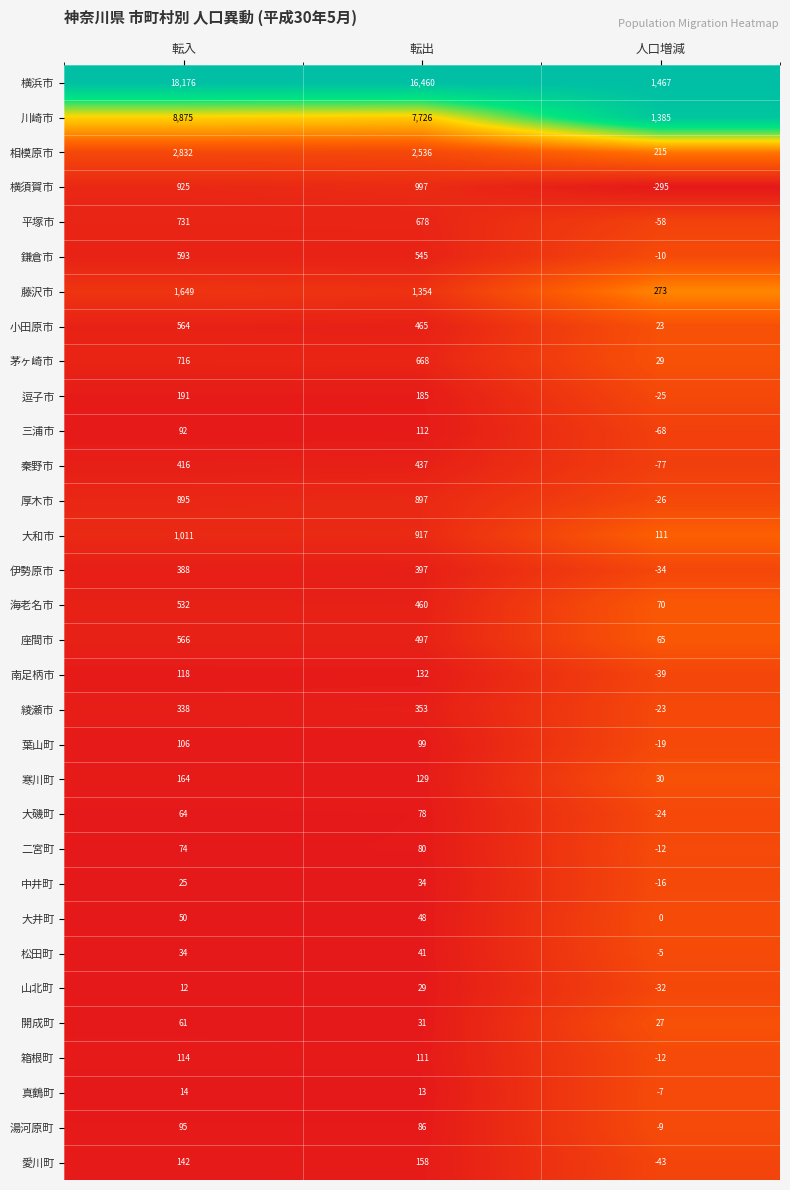

Is it true that 海老名市 equals 70 at 人口増減?

True